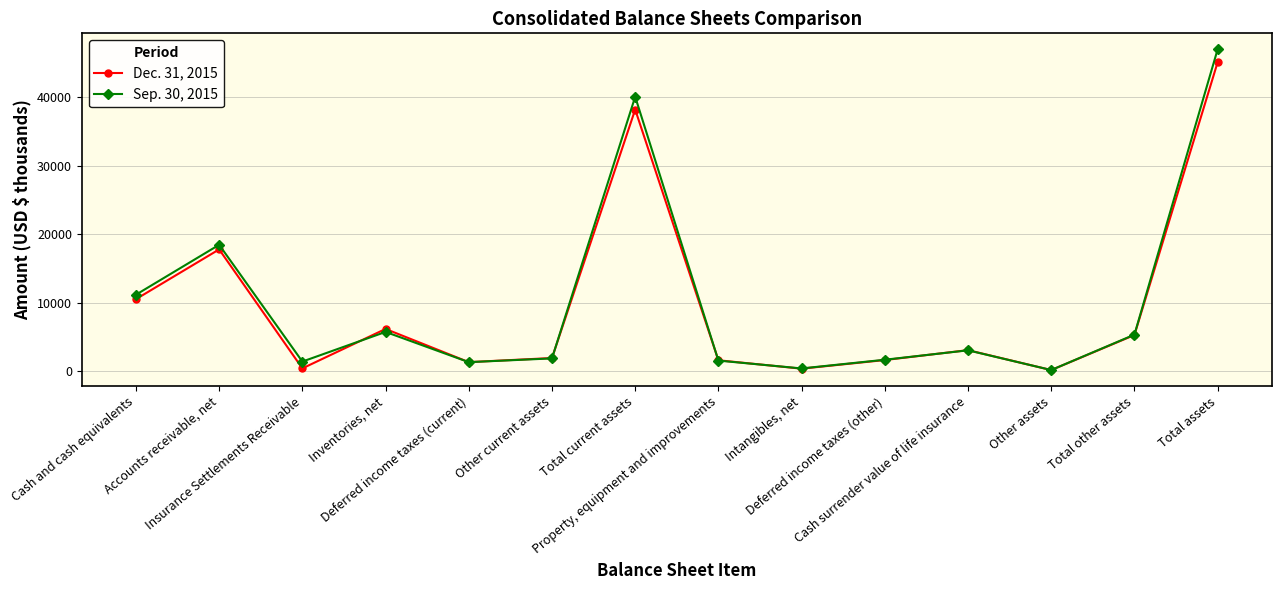

What is the total value across all series at Accounts receivable, net?

36265